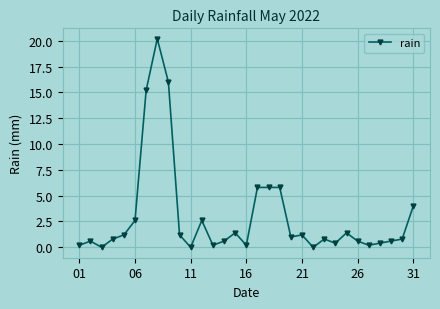

How many data points does each series have?

31